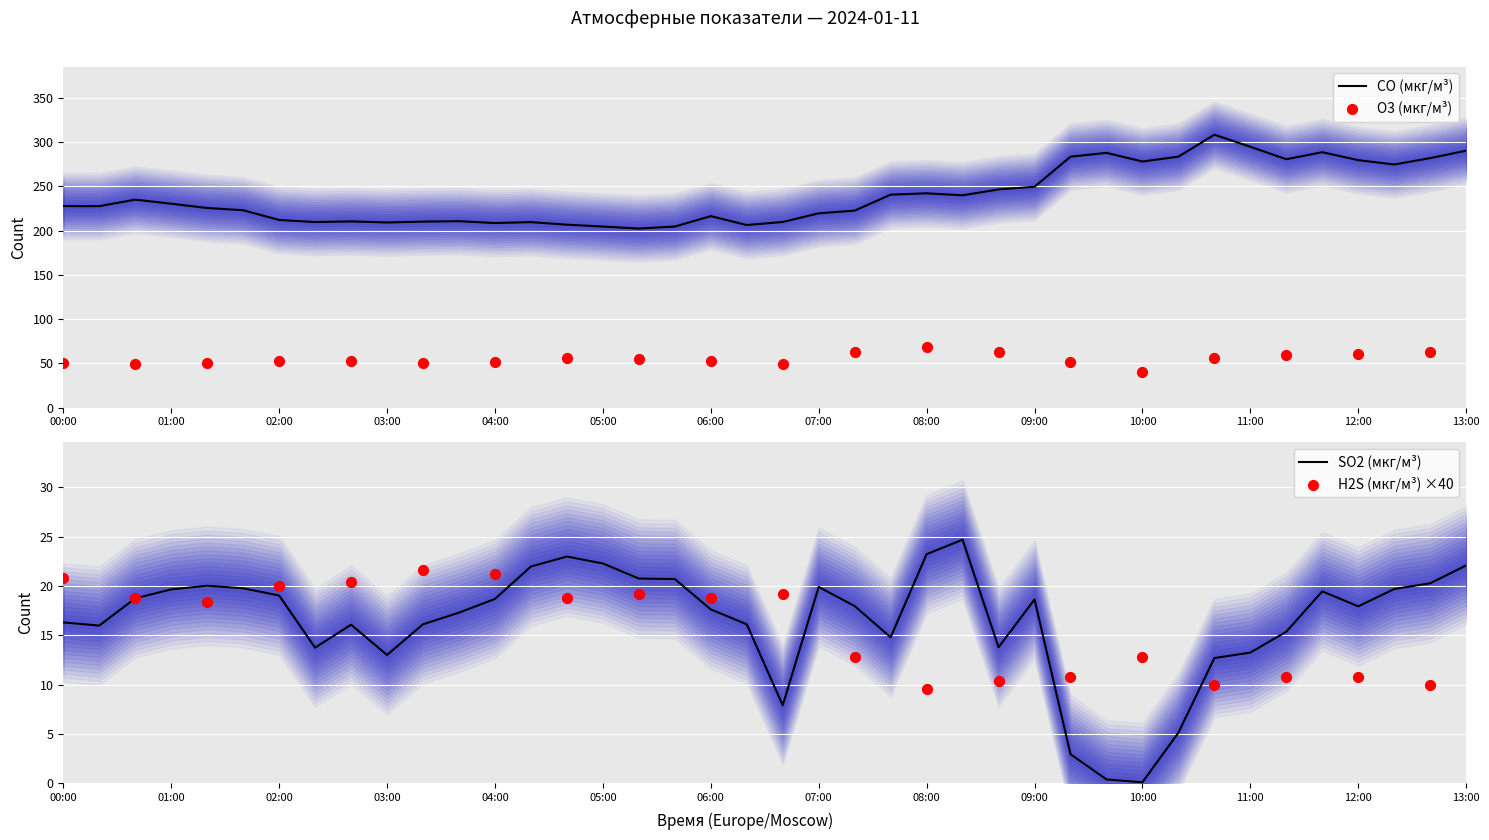

At how many categories does at least one series exceed 282?

8